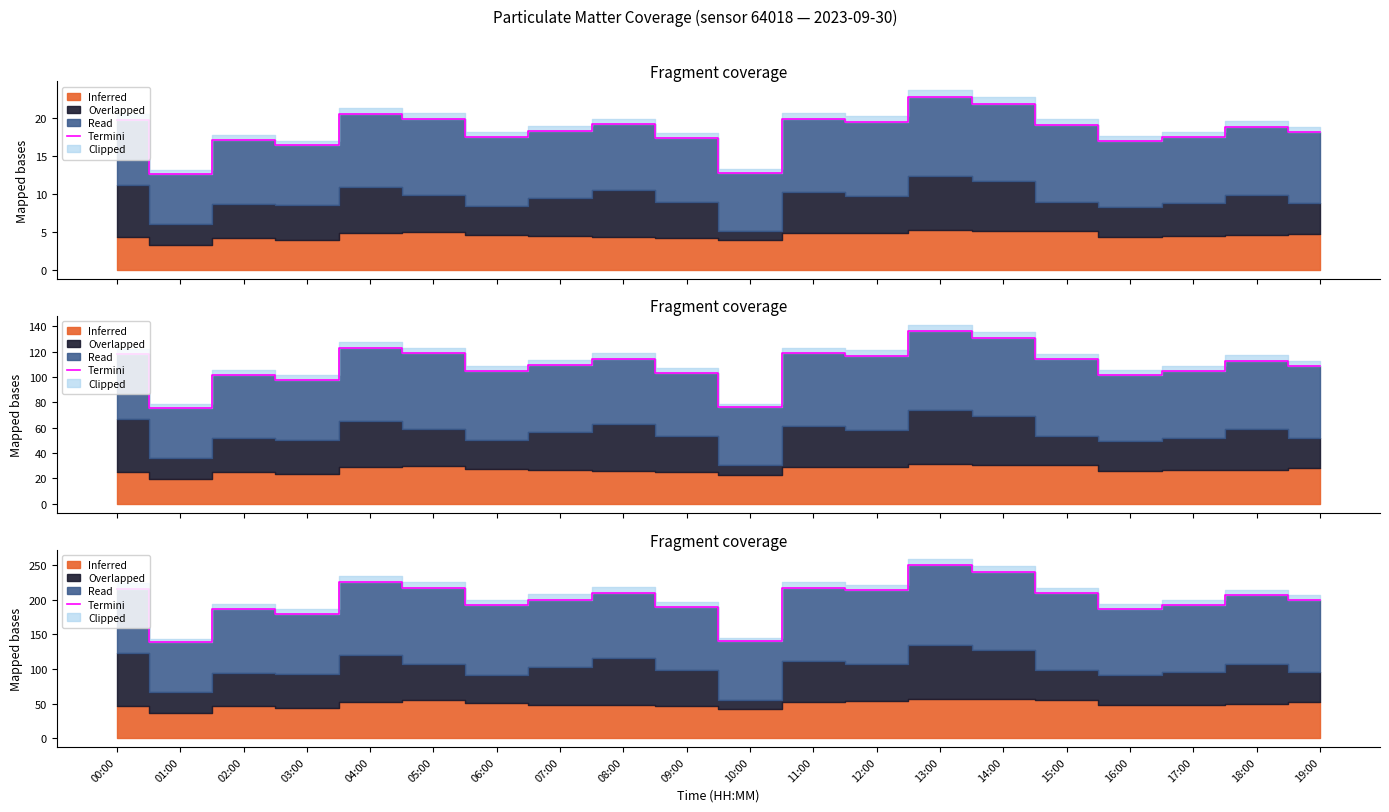

What value does the data have at 00:00?

216.2